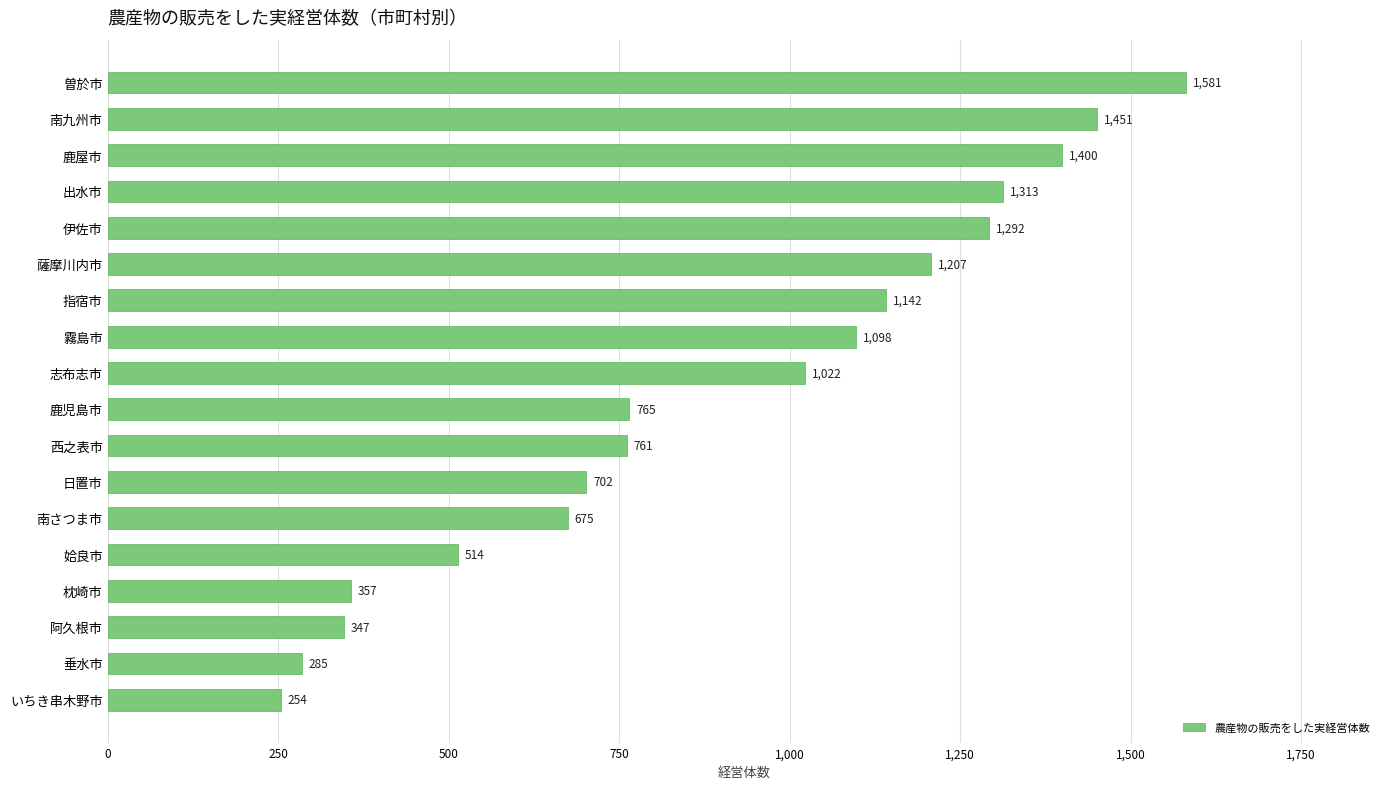

What is the greatest value displayed?

1581